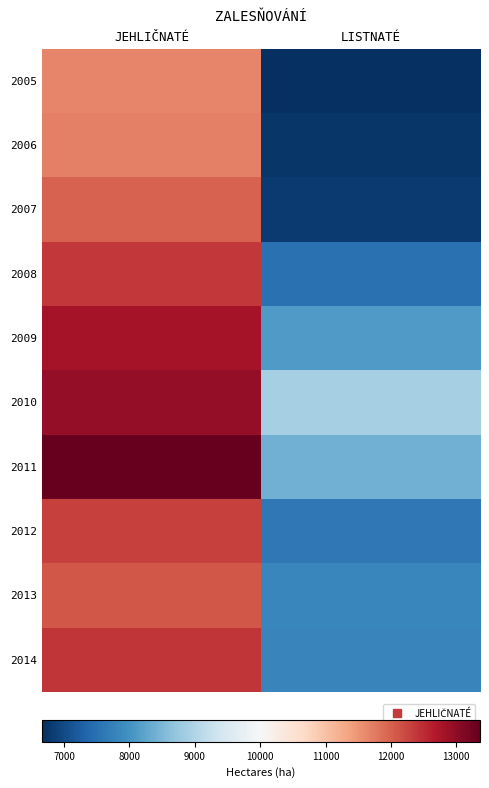

Reading right to left, transcribe all the data shown in this chart.

2005: LISTNATÉ=6660	JEHLIČNATÉ=11658
2006: LISTNATÉ=6745	JEHLIČNATÉ=11700
2007: LISTNATÉ=6805	JEHLIČNATÉ=11999
2008: LISTNATÉ=7506	JEHLIČNATÉ=12382
2009: LISTNATÉ=8105	JEHLIČNATÉ=12795
2010: LISTNATÉ=8892	JEHLIČNATÉ=12967
2011: LISTNATÉ=8392	JEHLIČNATÉ=13363
2012: LISTNATÉ=7613	JEHLIČNATÉ=12290
2013: LISTNATÉ=7819	JEHLIČNATÉ=12101
2014: LISTNATÉ=7793	JEHLIČNATÉ=12410